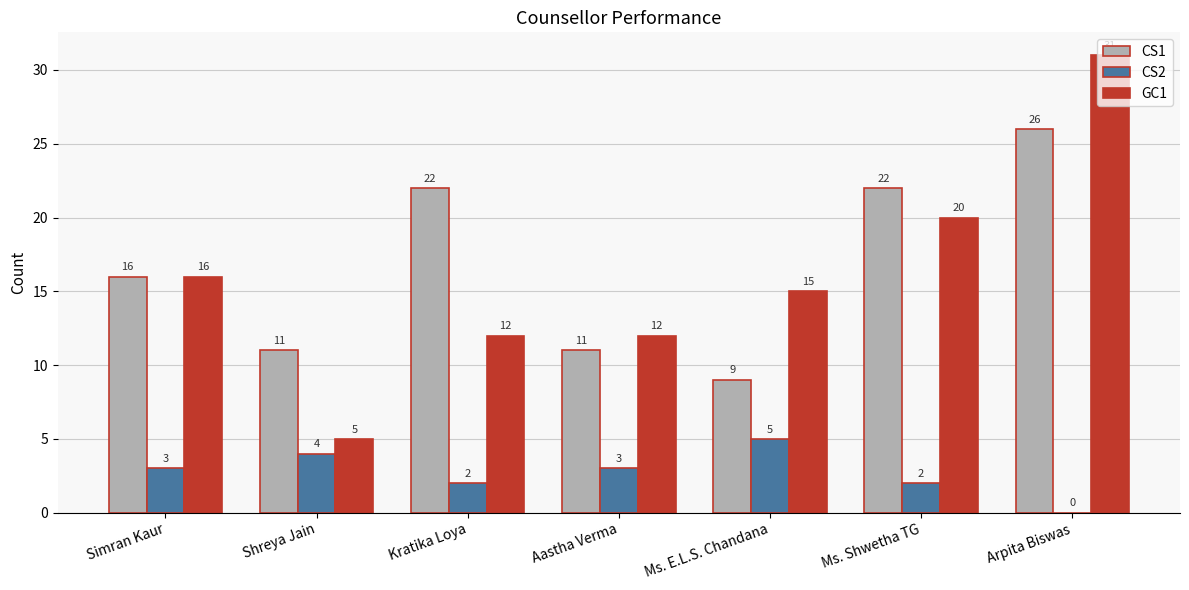

How many categories are shown in the chart?

7